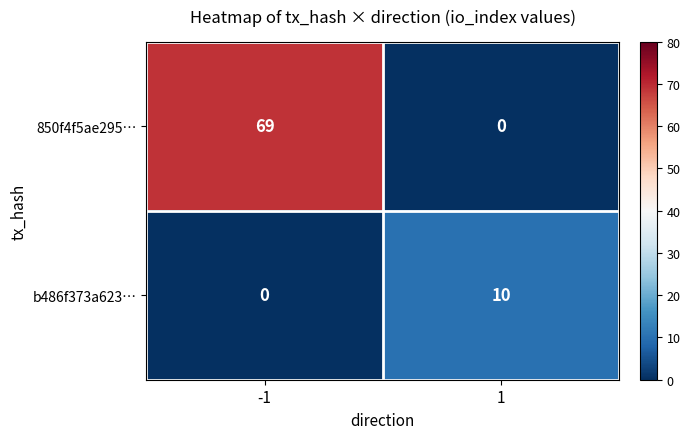

Is it true that 850f4f5ae295… equals -24 at 1?

False